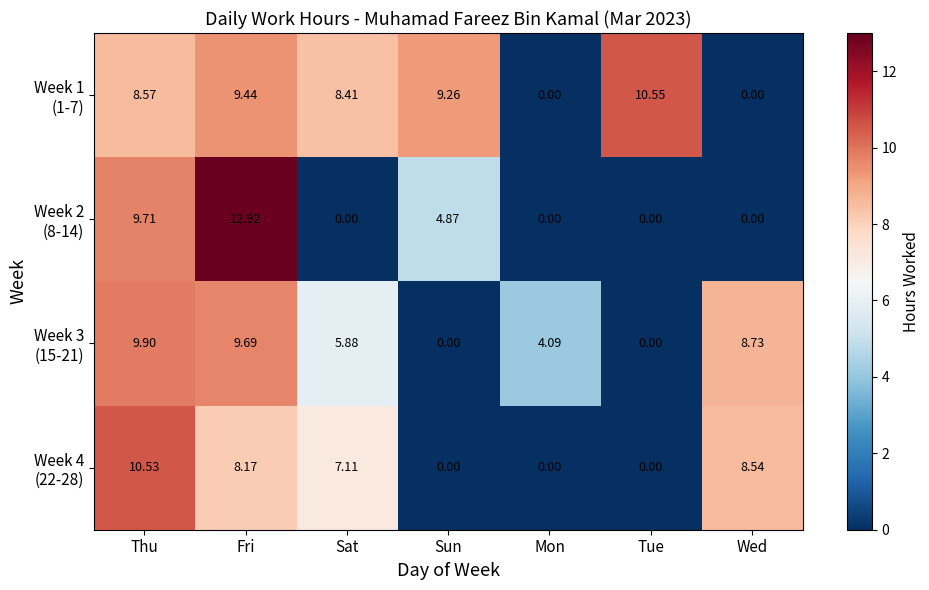

At which category is the sum across all series the highest?

Fri